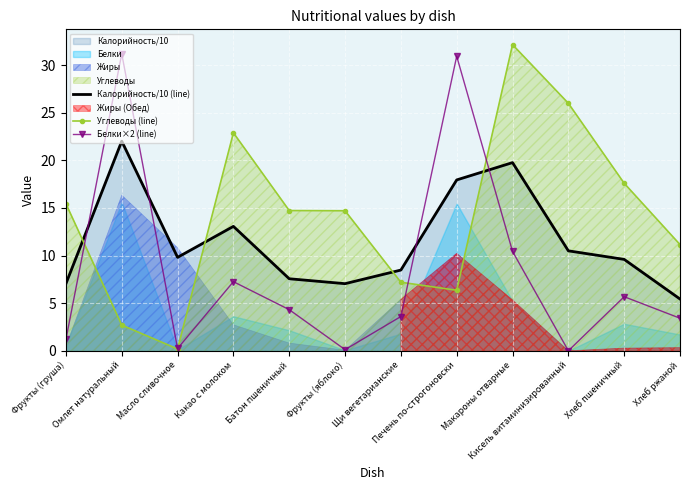

How many values in the Калорийность/10 (line) series are below 9?

5